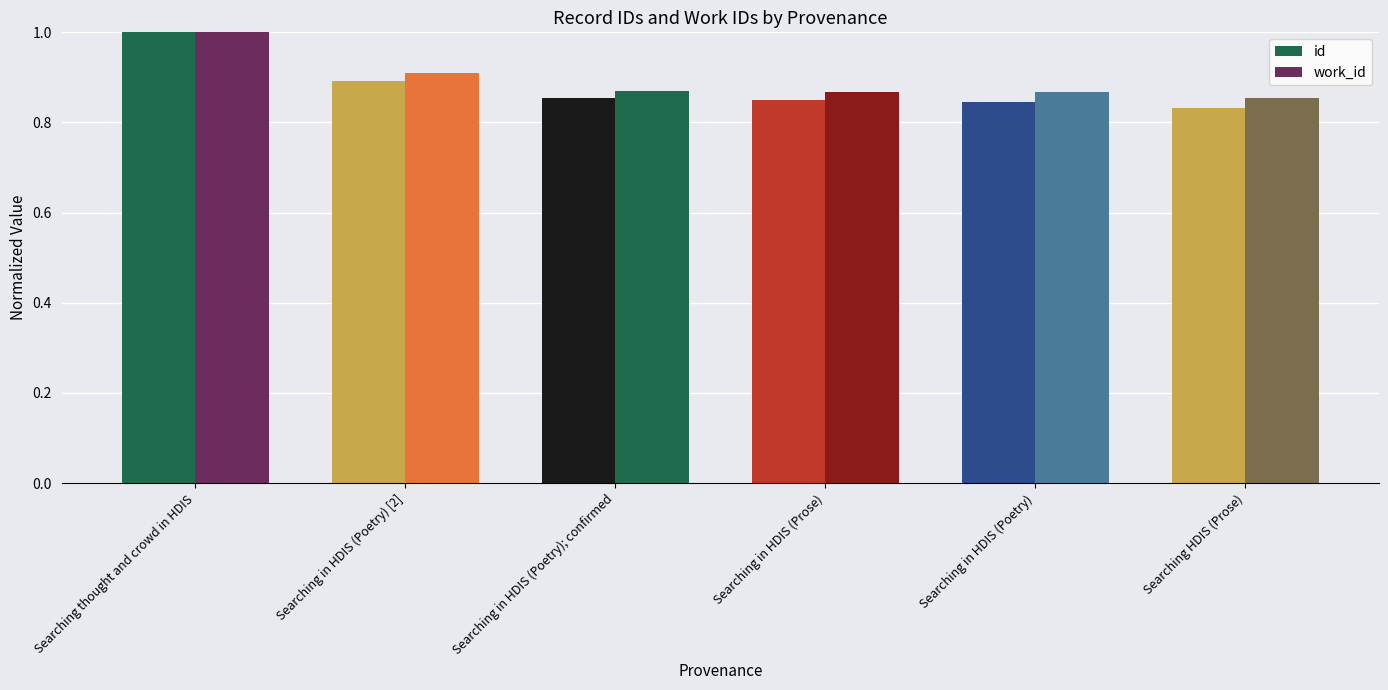

What is the total value across all series at Searching in HDIS (Poetry)?

1.7